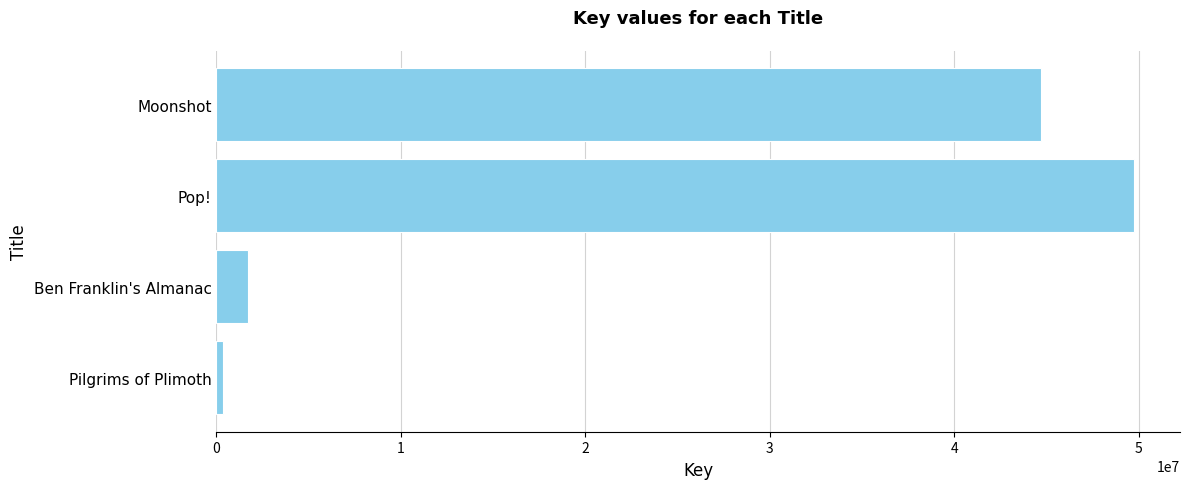

What is the average value?

24124406